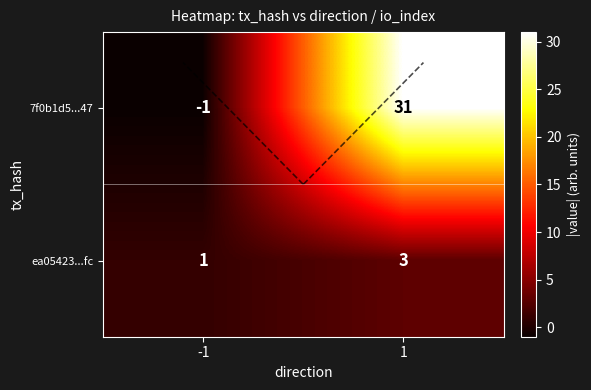

What is the average value of the 7f0b1d5...47 series?

15